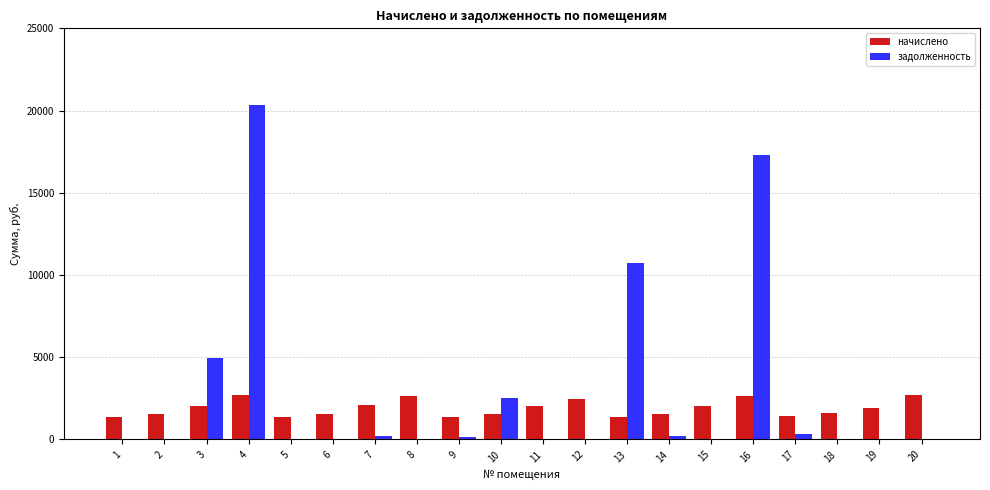

At which label is задолженность closest to 10154?

13